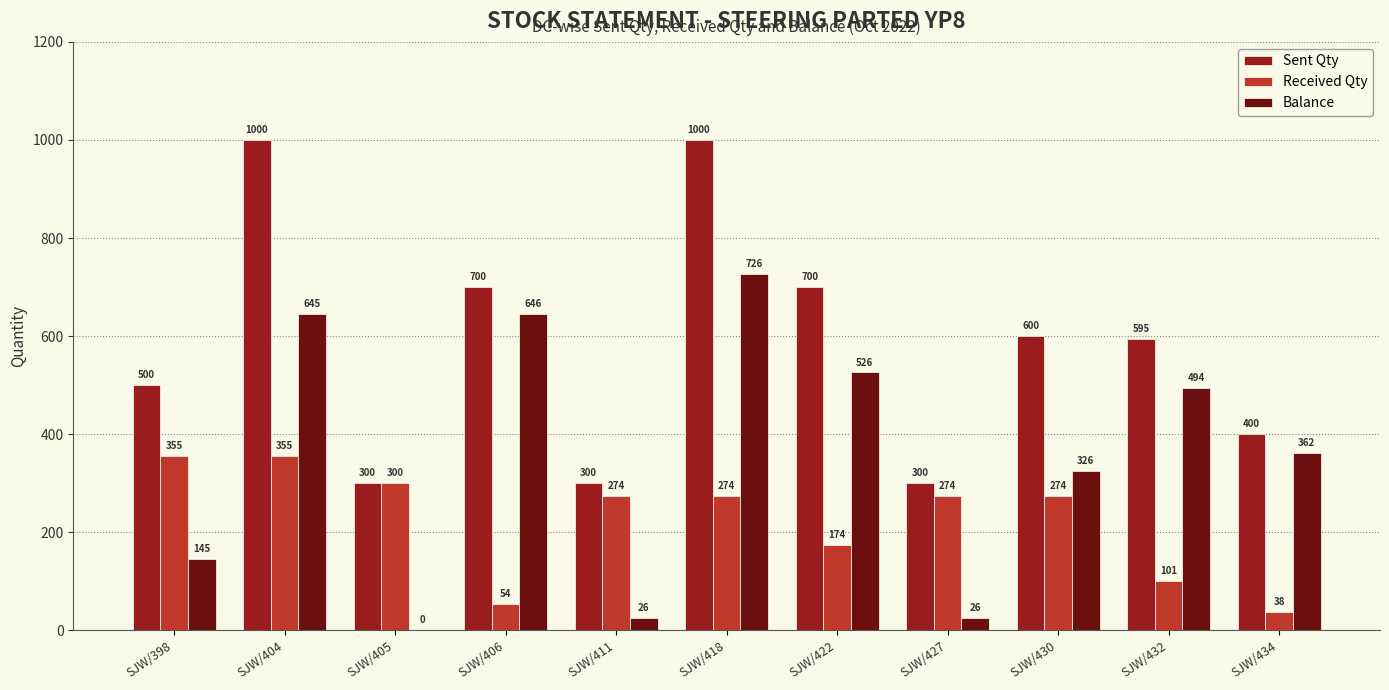

What is the approximate value of Sent Qty at SJW/422?

700